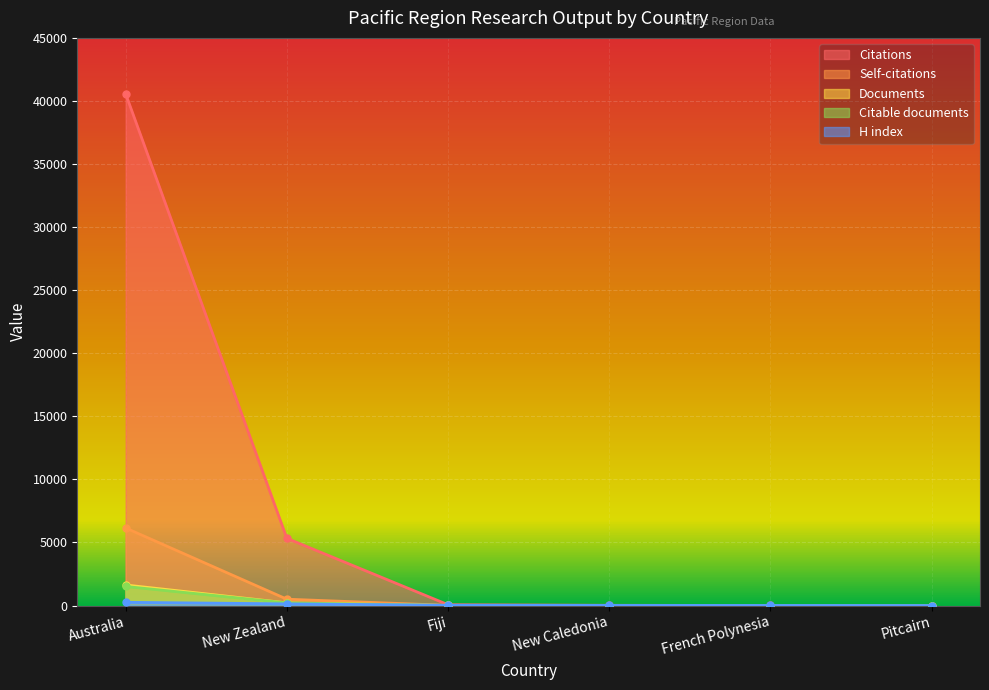

What is the minimum value for Citable documents?

1